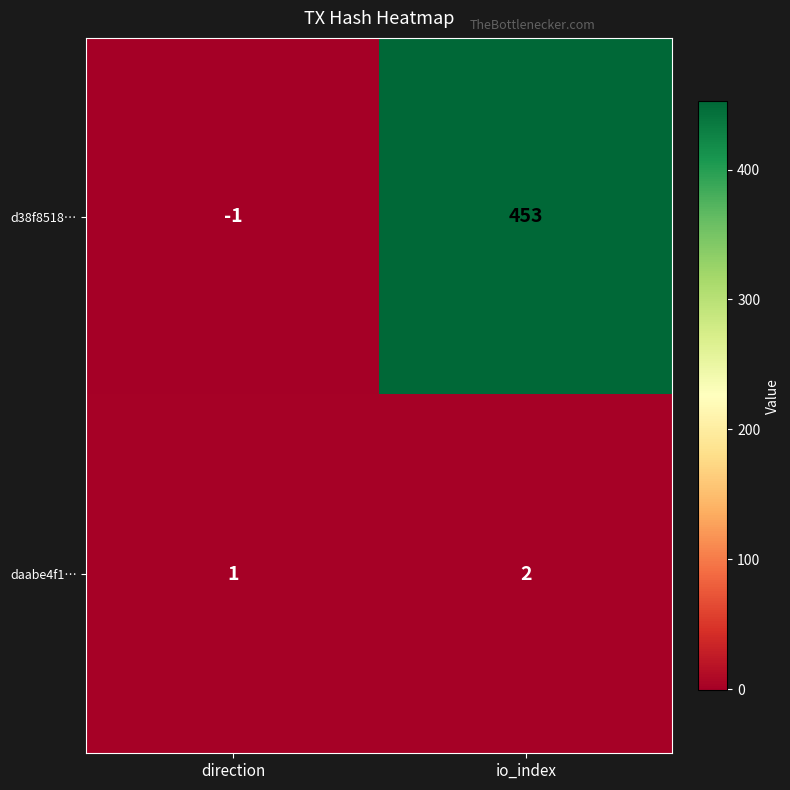

At which category does the chart reach its peak across all series?

io_index